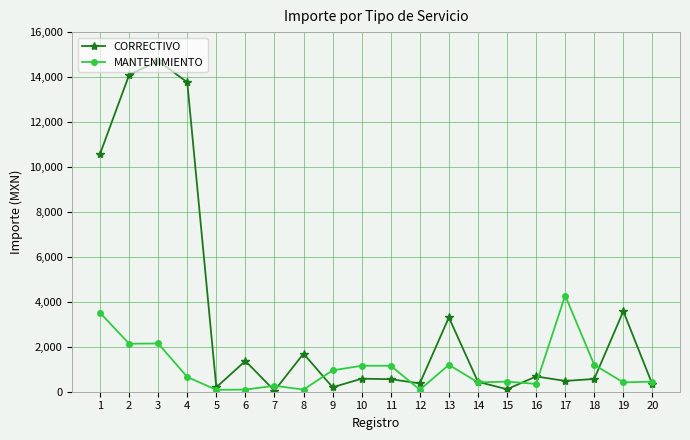

What is the maximum value shown in the chart?

14720.4